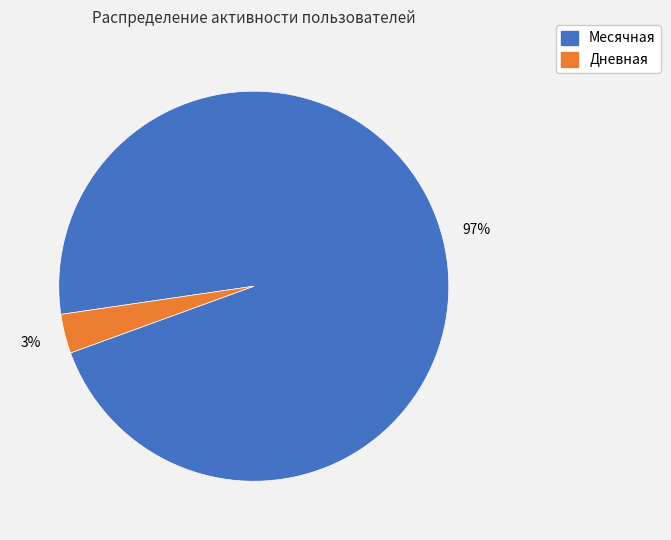

To the nearest percent, what is the average slice percentage?

50%